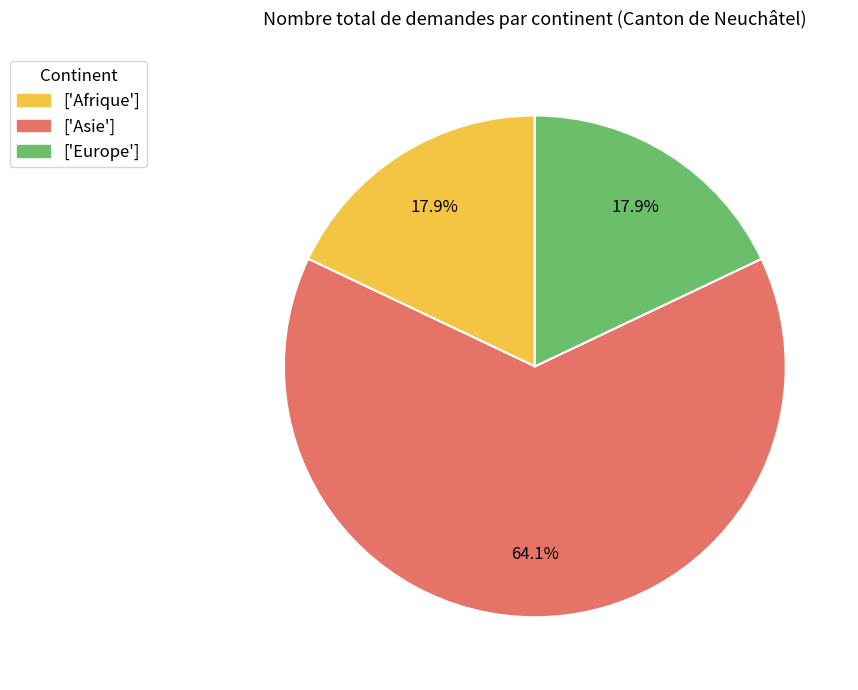

Which category has the biggest portion of the pie?

Asie